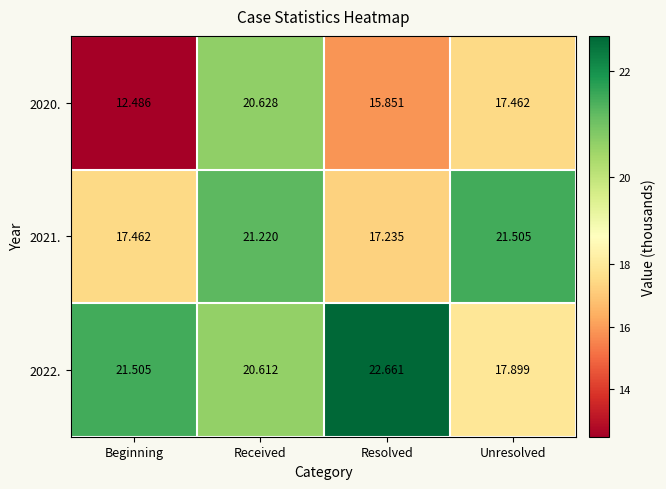

At which label does 2021. reach its peak?

Unresolved